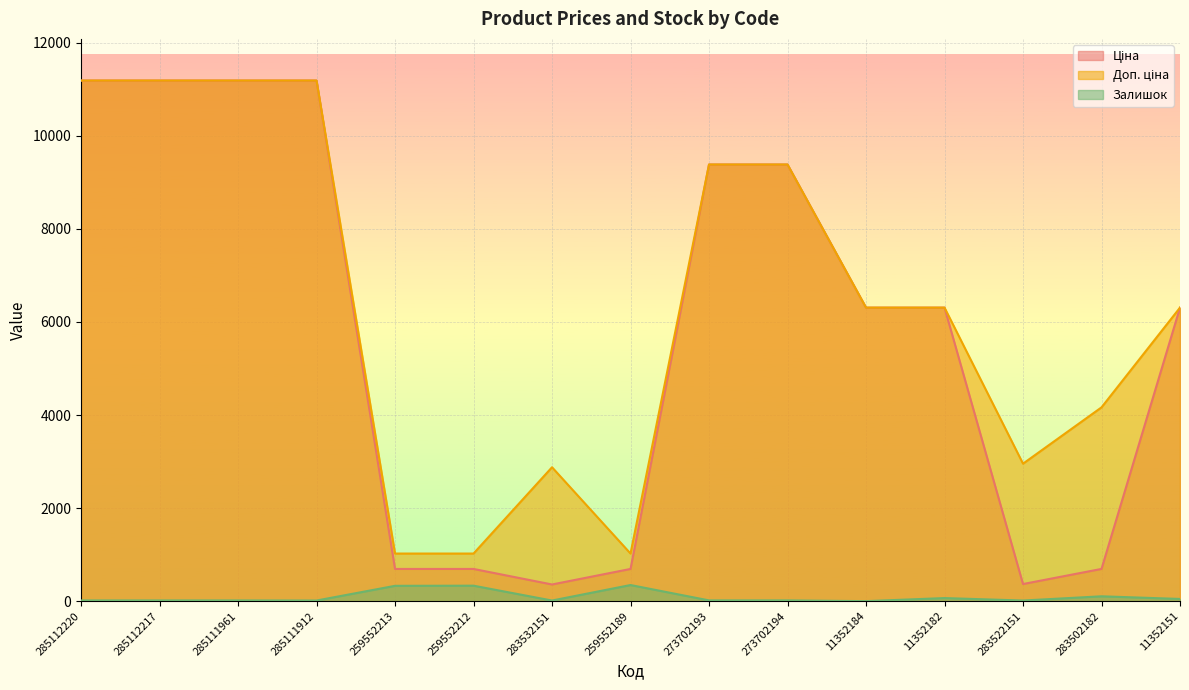

At which category does the chart reach its peak across all series?

285112220